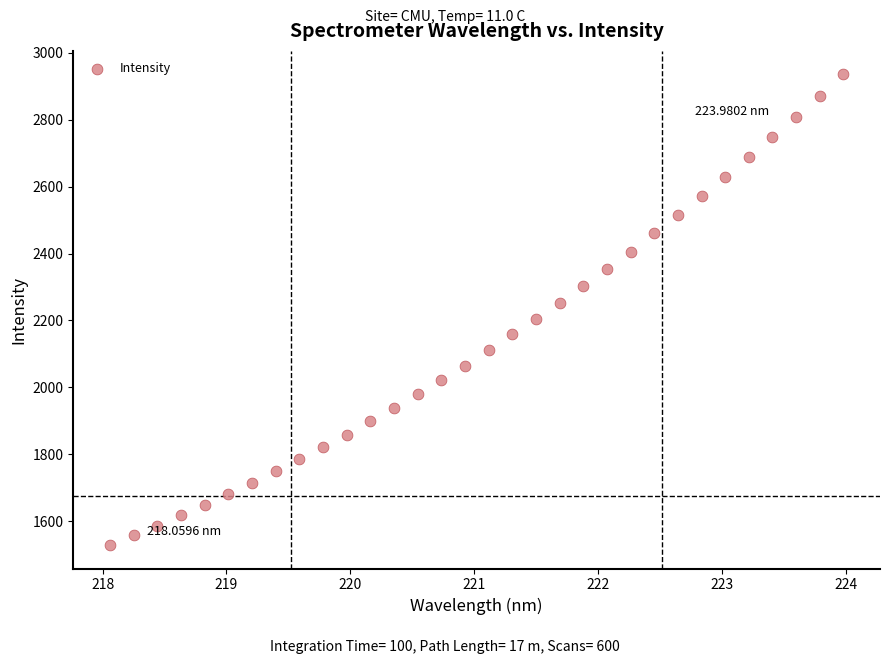

What is the range of X values (max minus min)?

5.9